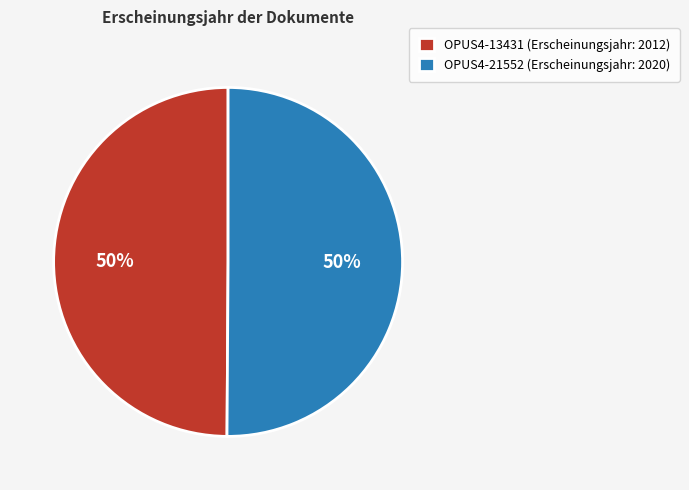

To the nearest percent, what portion does OPUS4-13431 (Erscheinungsjahr: 2012) represent?

50%